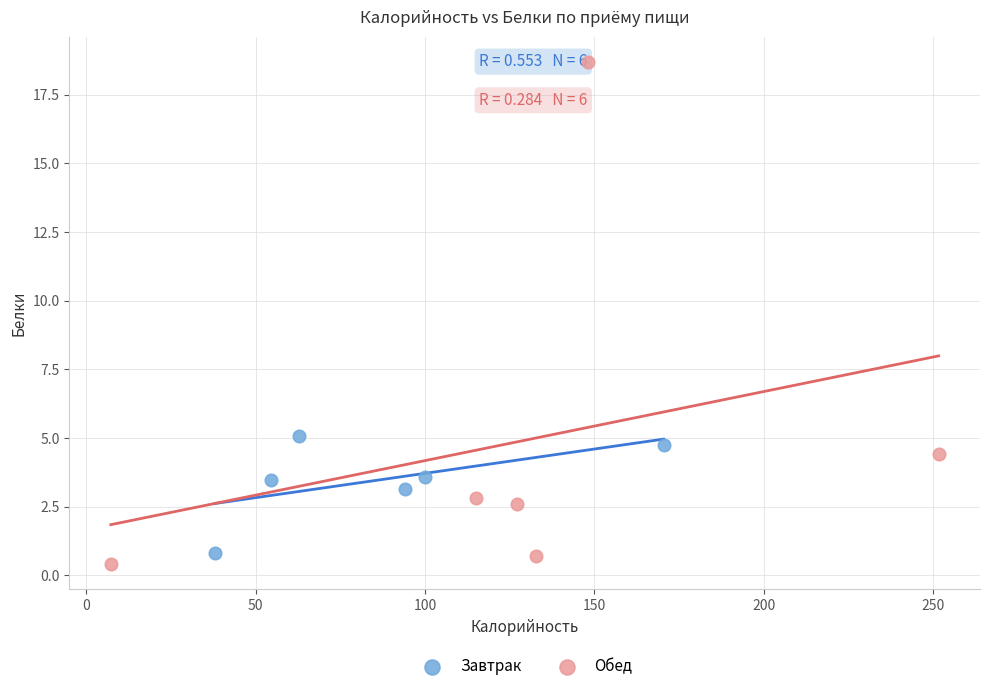

Which series has the widest spread of Y values?

Обед